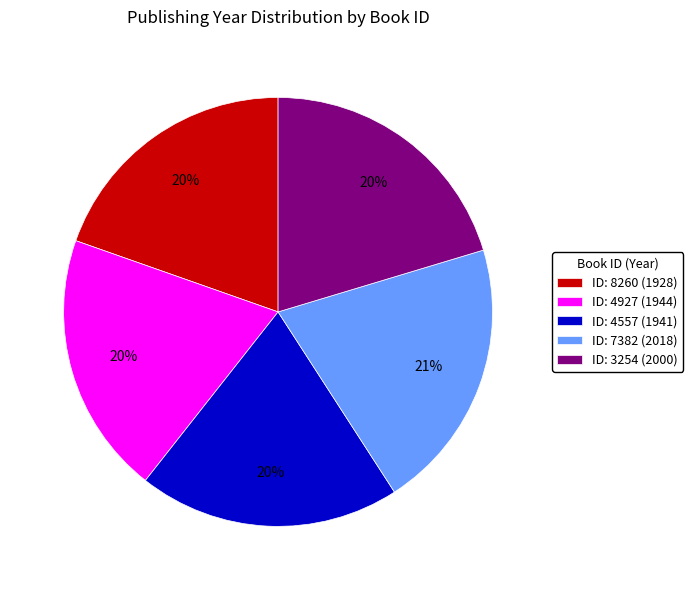

To the nearest percent, what is the average slice percentage?

20%